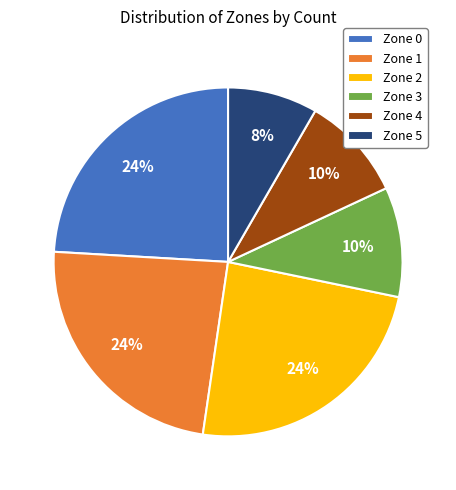

Is there a majority slice in this chart?

No